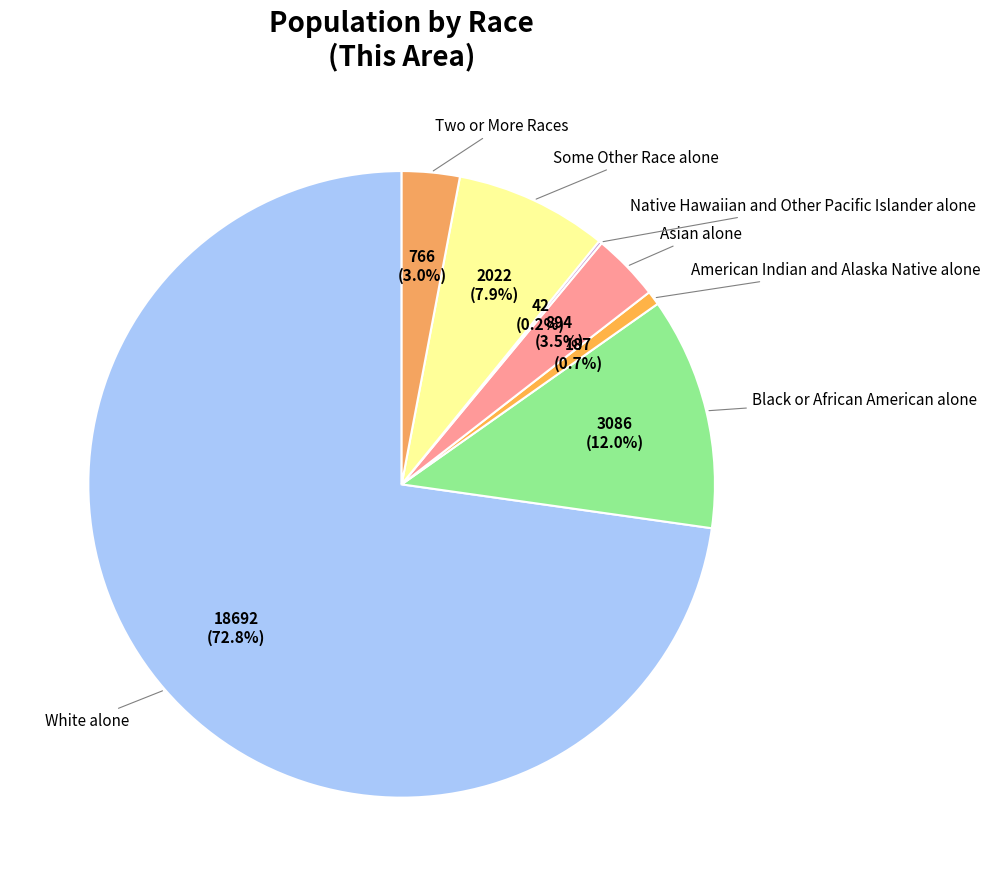

Rank the categories by value from highest to lowest.

White alone, Black or African American alone, Some Other Race alone, Asian alone, Two or More Races, American Indian and Alaska Native alone, Native Hawaiian and Other Pacific Islander alone